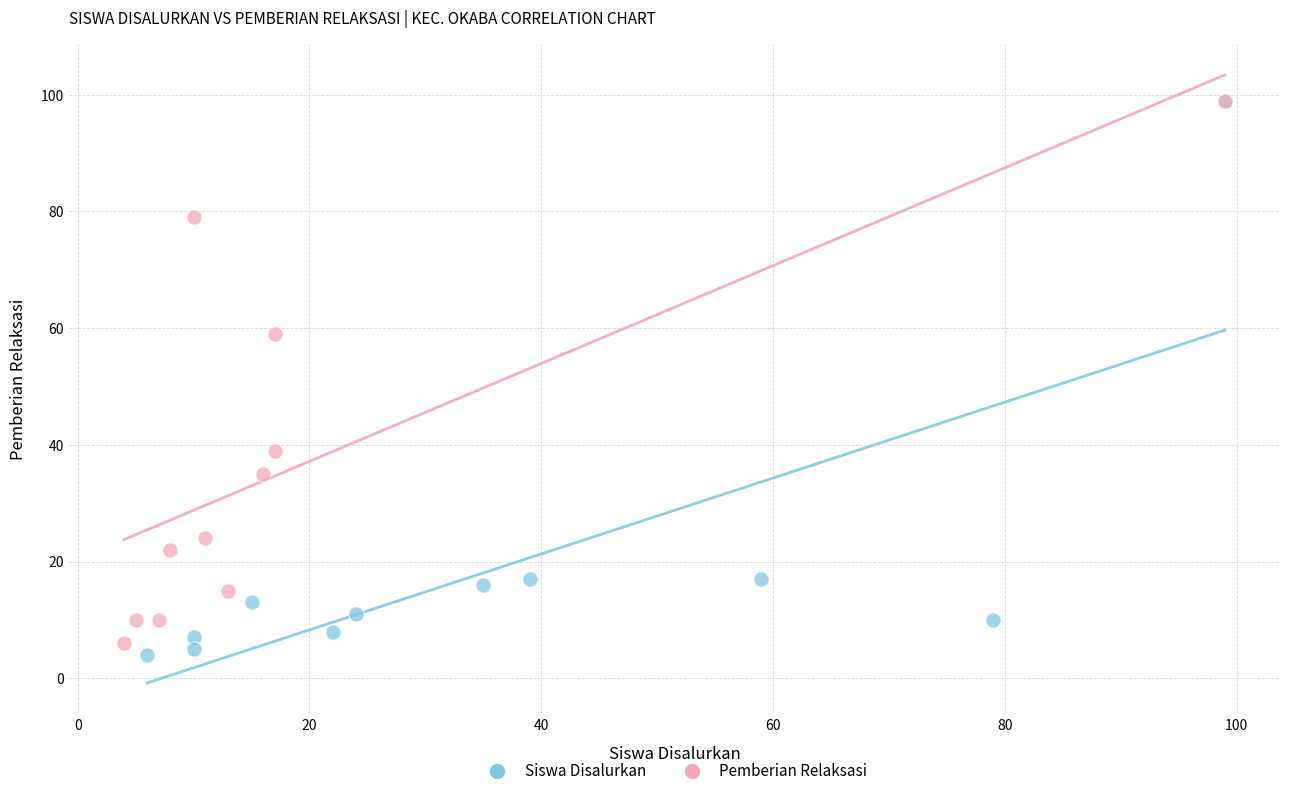

Which series has the largest Y range (max minus min)?

Siswa Disalurkan